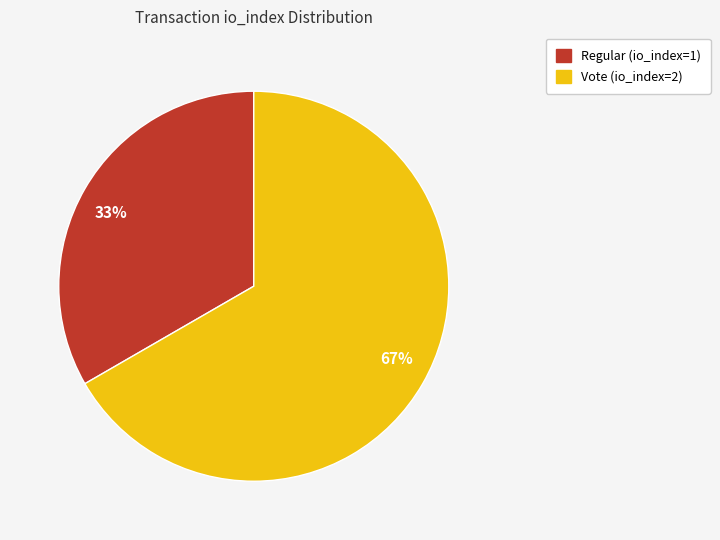

Does any single category account for the majority?

Yes